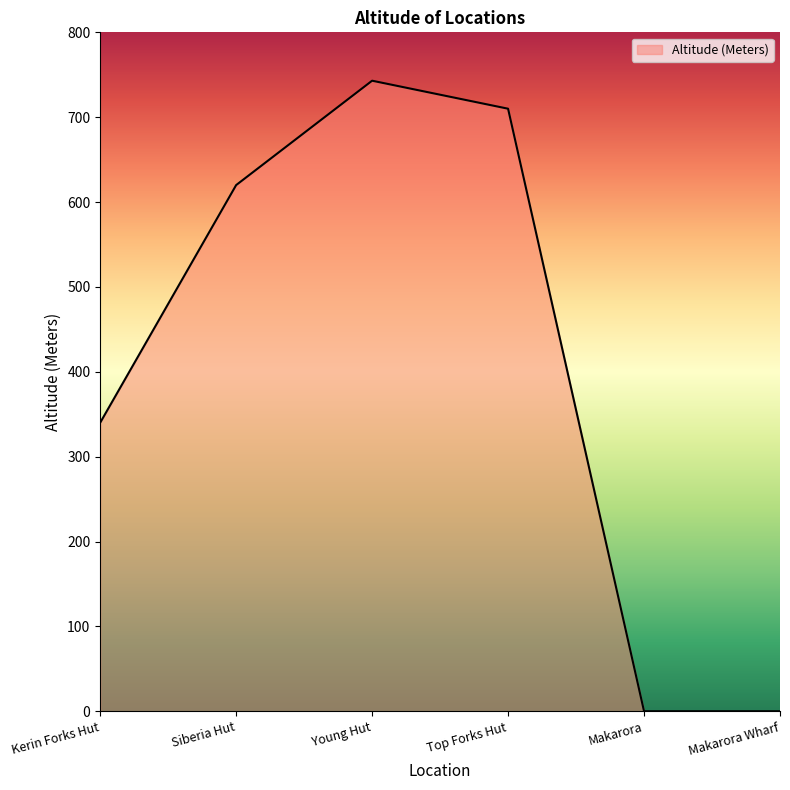

What is the change in value from Young Hut to Makarora?

-743